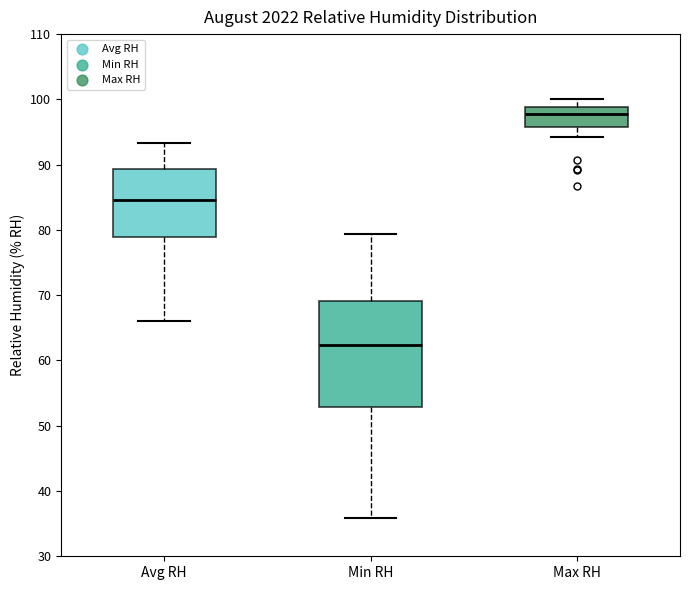

Which box is the tallest, from its lower edge to its upper edge?

Min RH